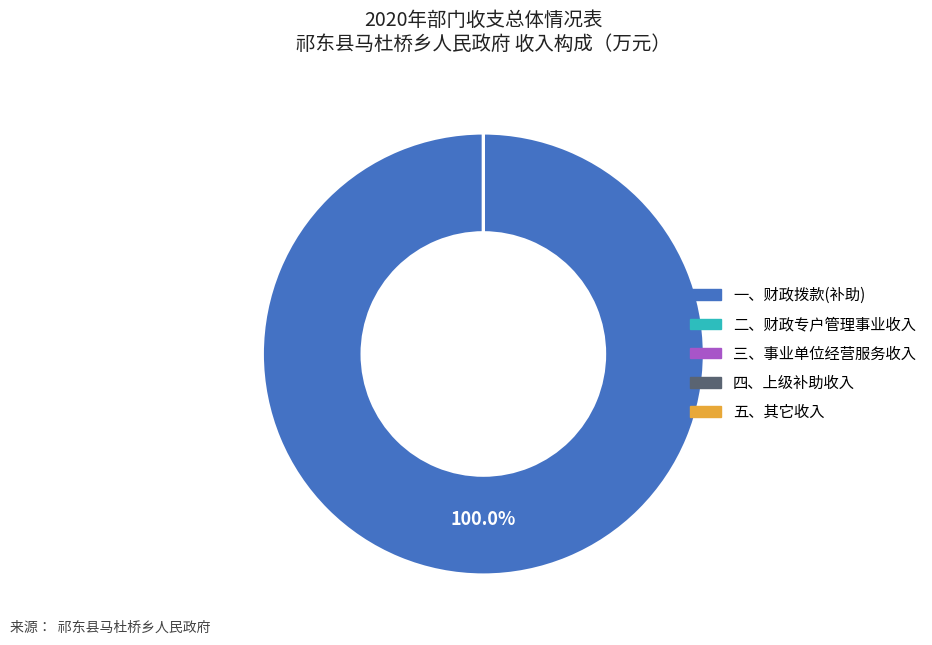

To the nearest percent, what is the average slice percentage?

20%